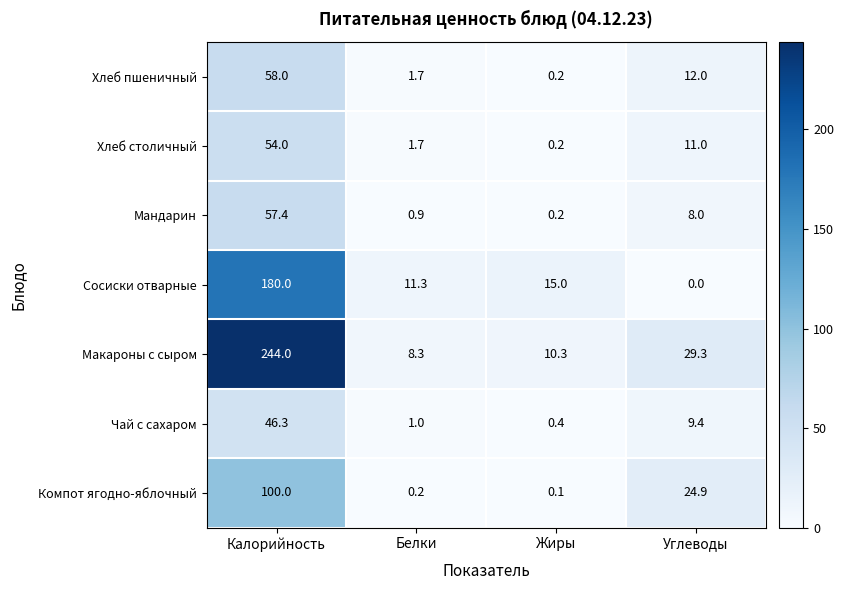

What is the difference between the Хлеб пшеничный values at Белки and Калорийность?

56.3